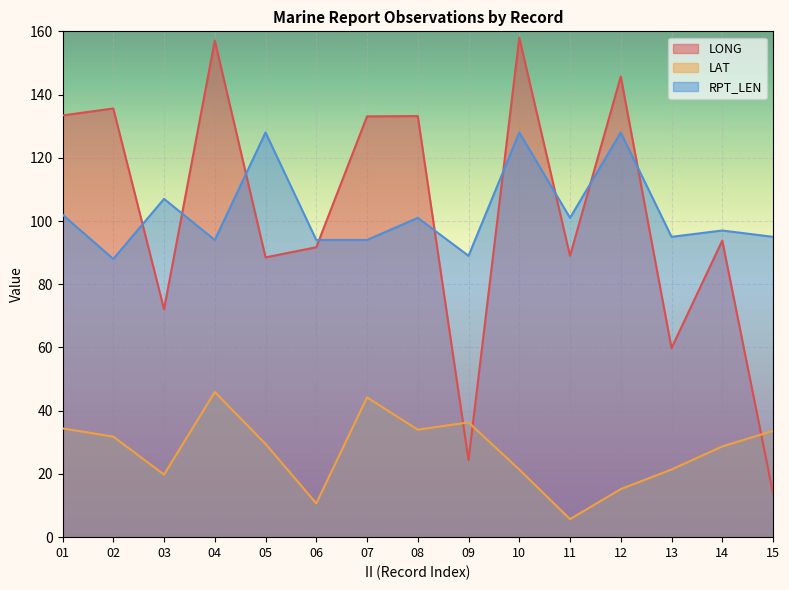

At how many categories does at least one series exceed 95?

11